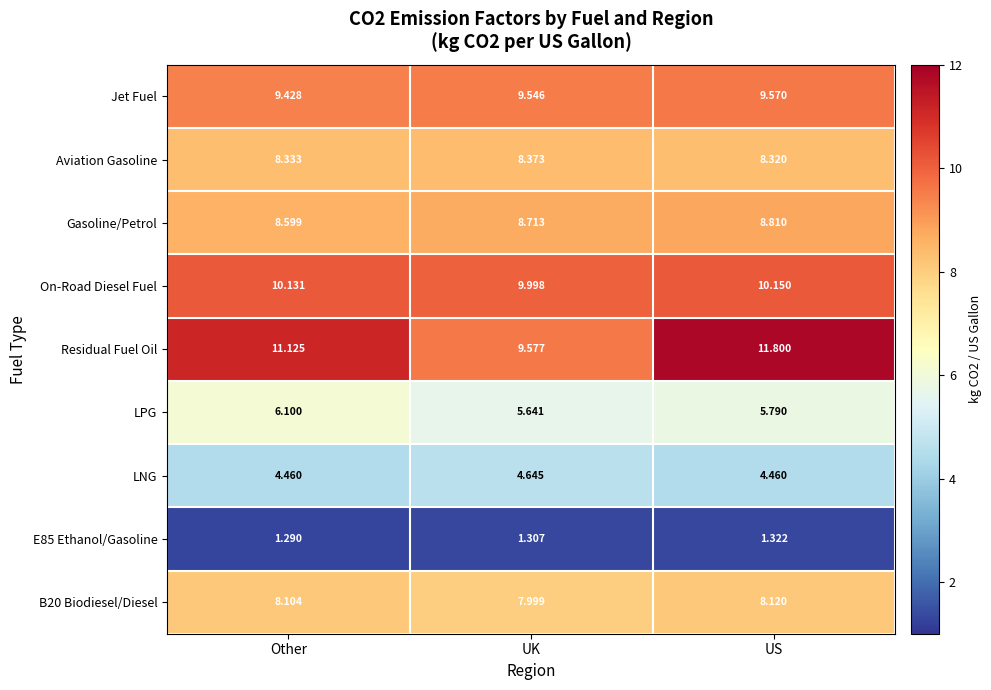

What is the spread (max minus min) of values at US?

10.5